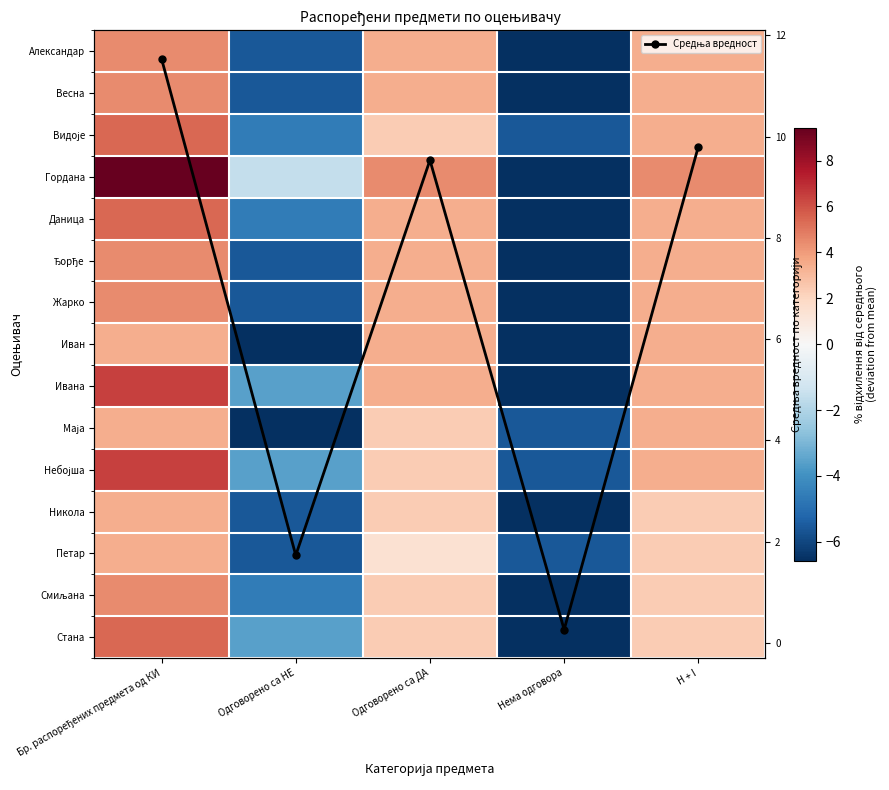

The Небојша series shows 3.4 at H + I. True or false?

True